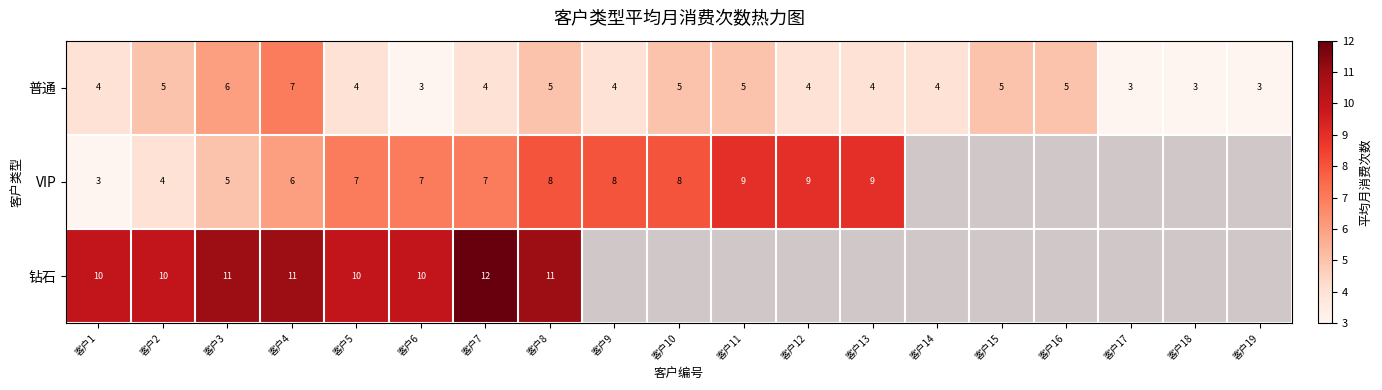

What is the sum of all 普通 values?

83